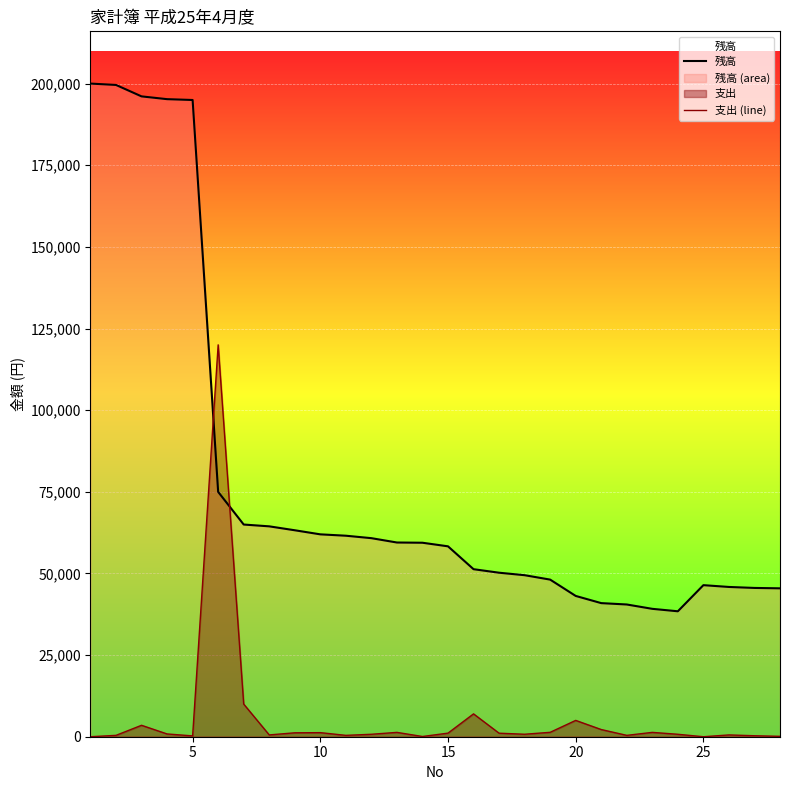

How many times do 支出 (line) and 残高 cross each other?

2